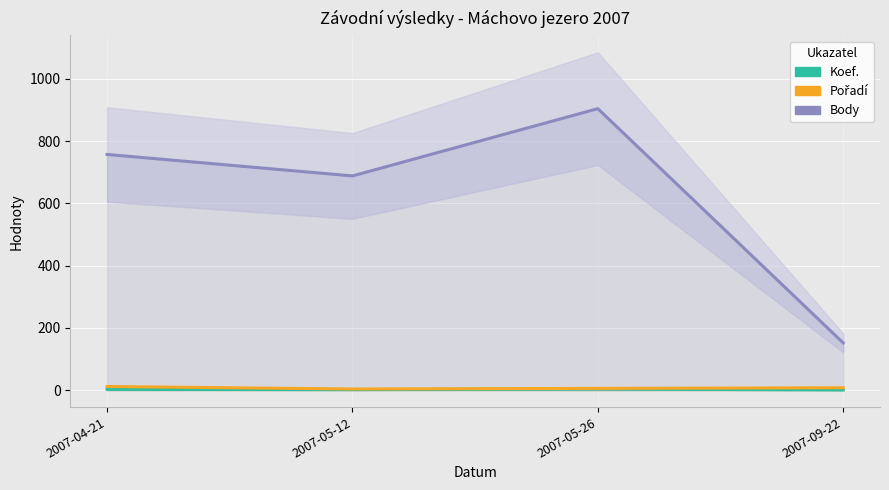

What is the total value across all series at 2007-05-26?

914